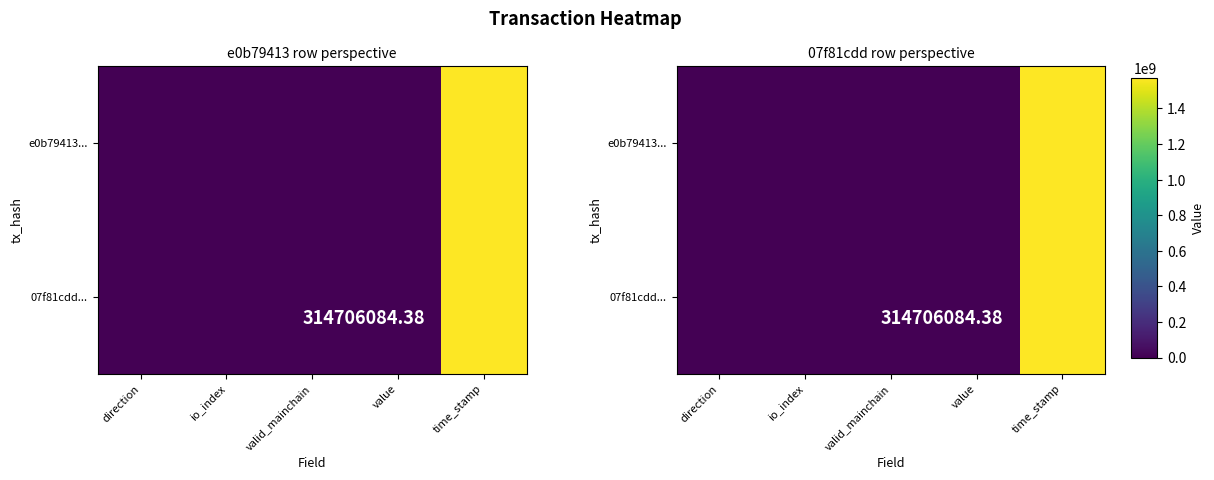

What is the highest value of the 07f81cdd... series?

1573426596.0